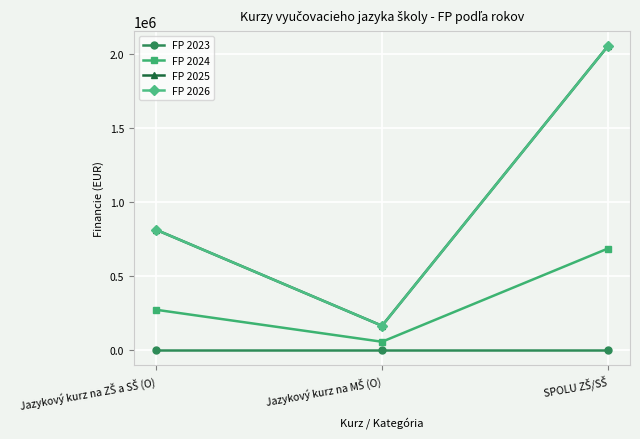

Is this an area chart (filled region under the line)?

No